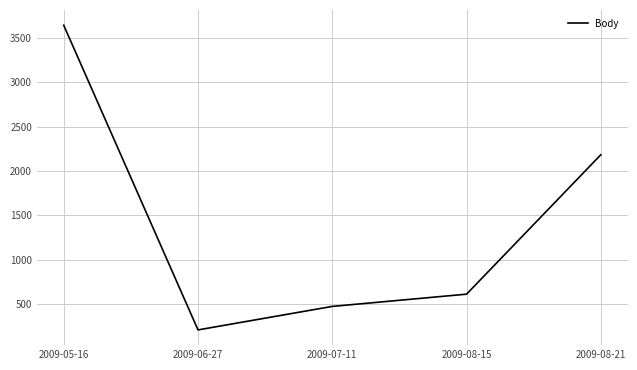

What is the change in value from 2009-06-27 to 2009-08-21?

+1975